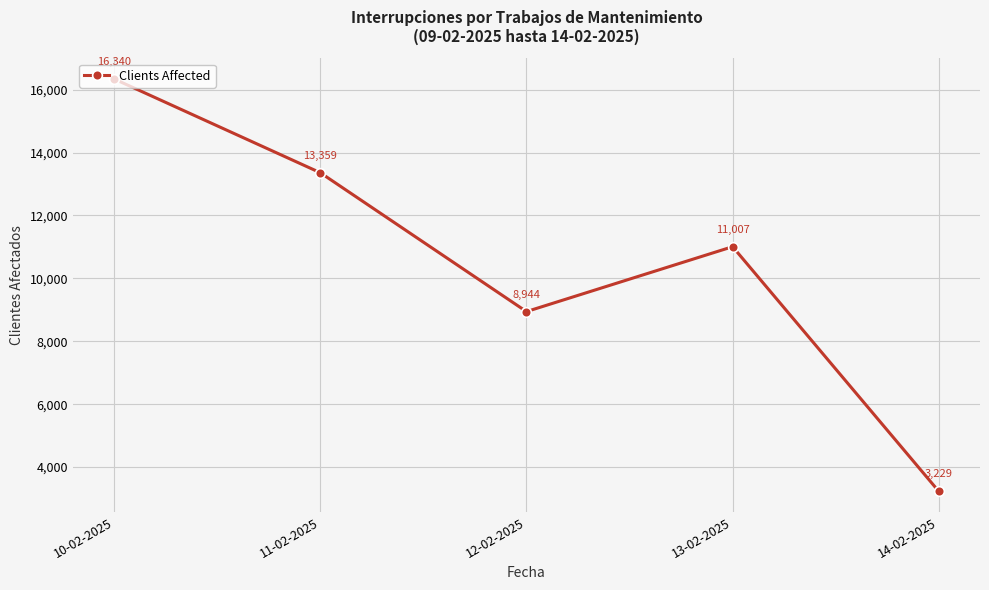

What is the approximate value at 10-02-2025, to the nearest 100?

16300